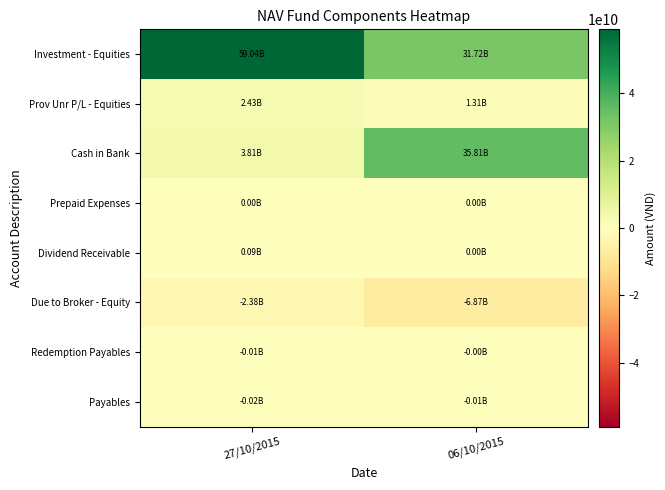

What is the minimum value shown in the chart?

-6872740284